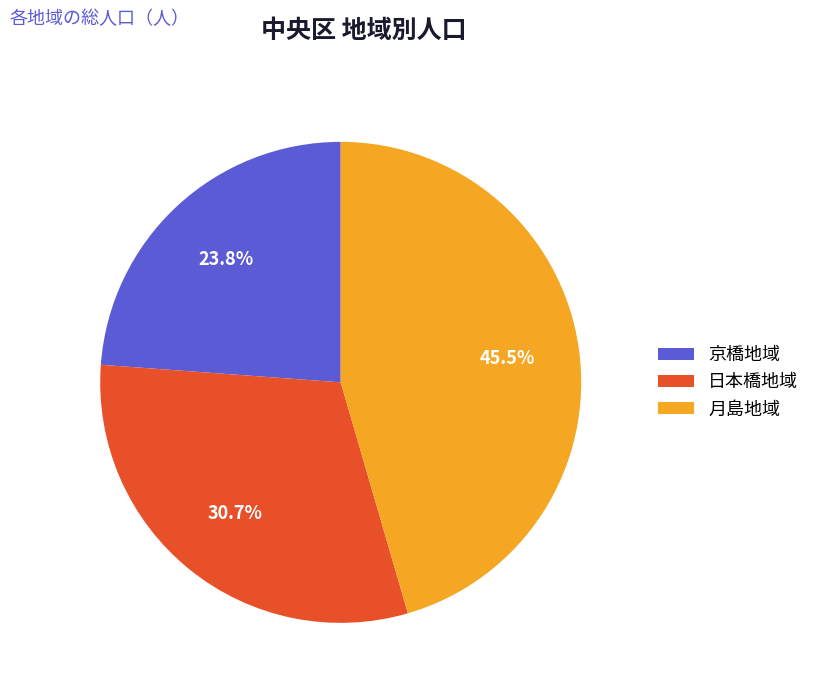

To the nearest percent, what is the average slice percentage?

33%